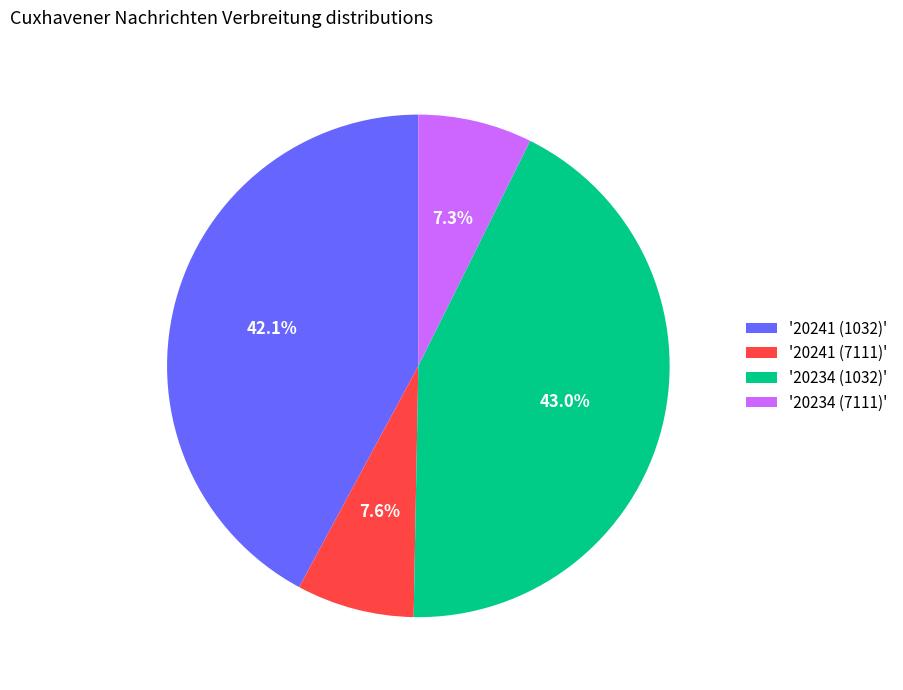

Which has a higher value, '20241 (7111)' or '20234 (1032)'?

'20234 (1032)'